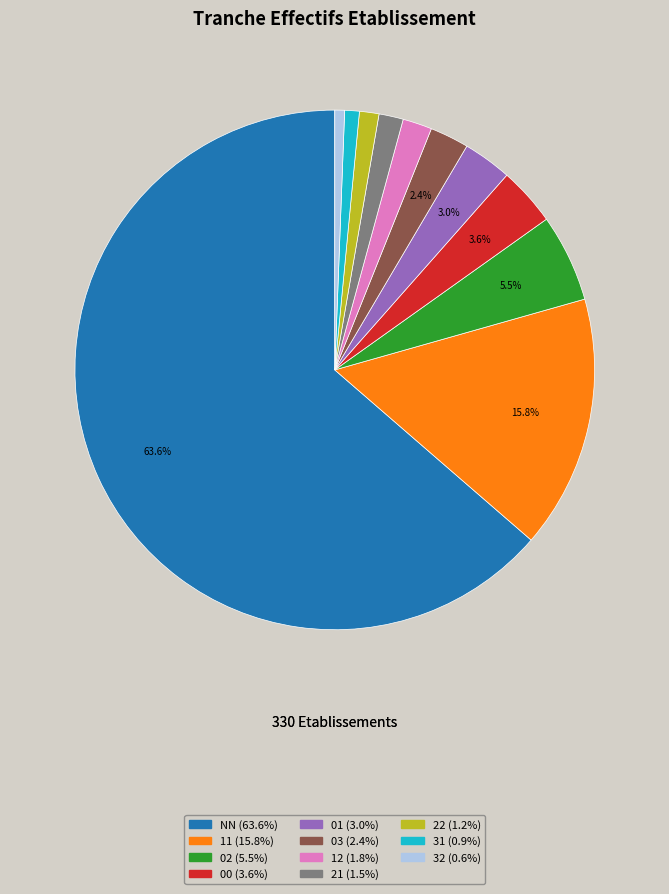

What is the largest slice in the pie chart?

NN